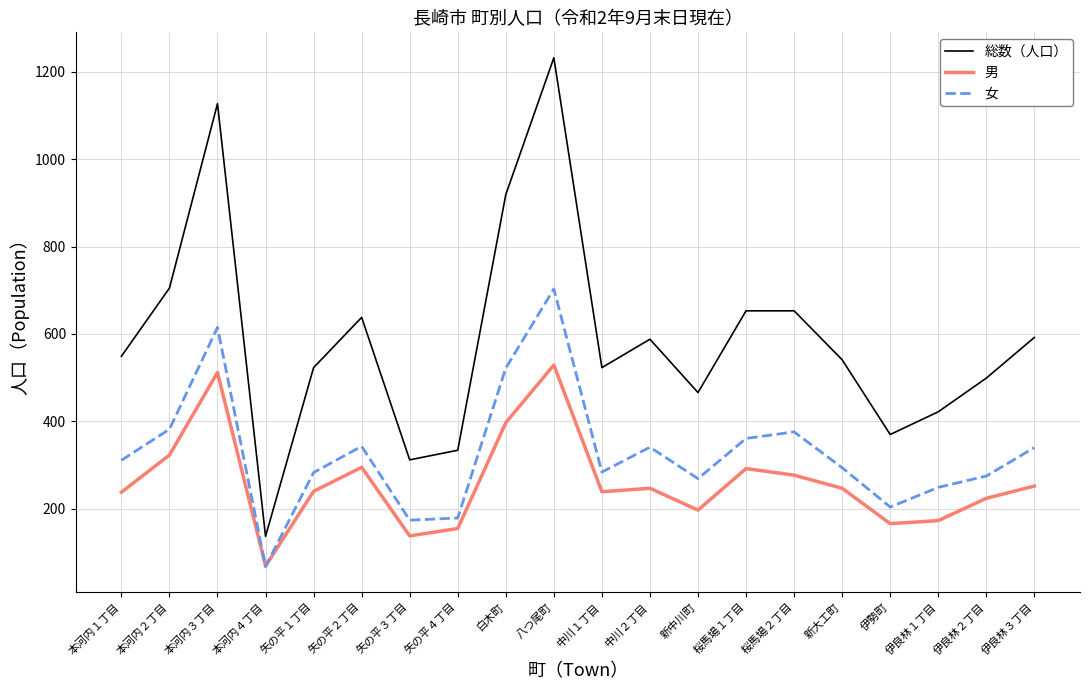

How many times do 男 and 女 cross each other?

2